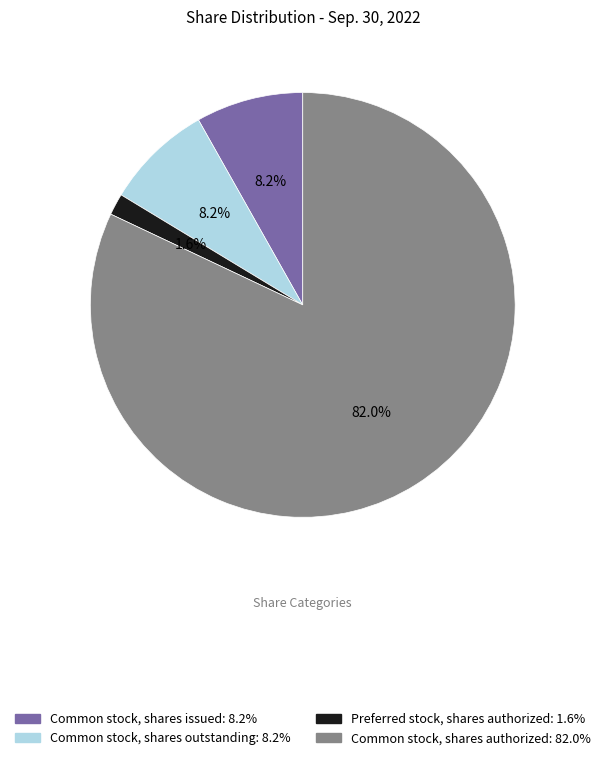

How much of the chart is everything except Common stock, shares authorized?

18.0%